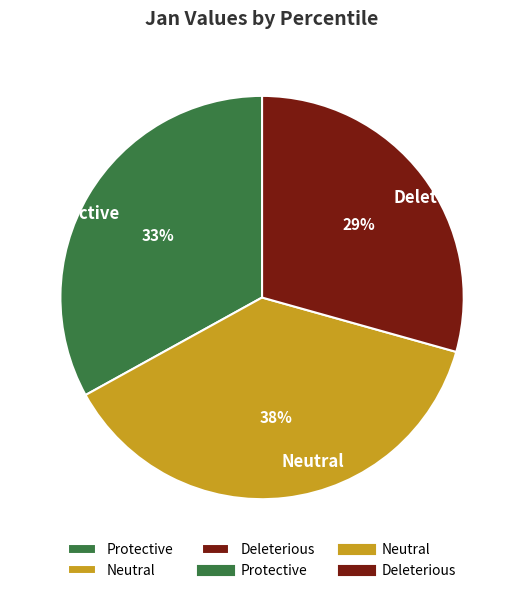

Rank the categories by value from lowest to highest.

Deleterious, Protective, Neutral